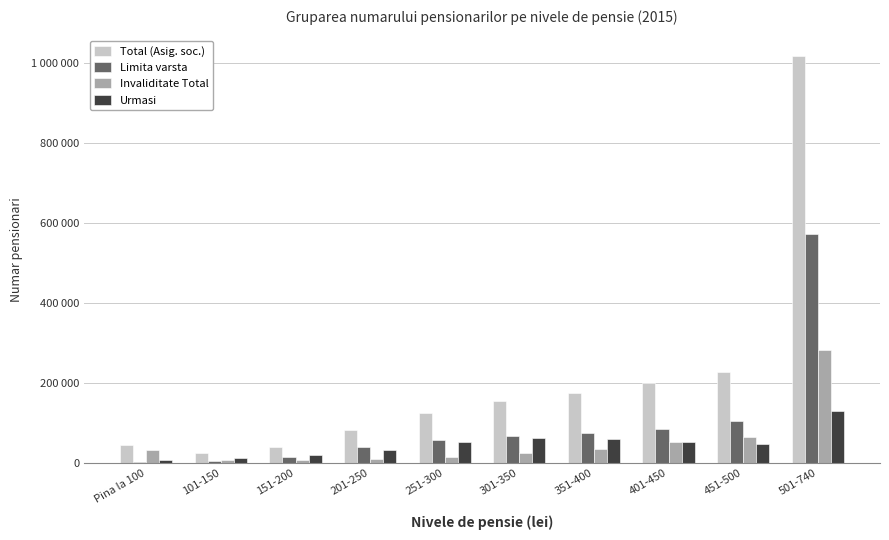

Are the bars grouped side by side (vs. stacked)?

Yes